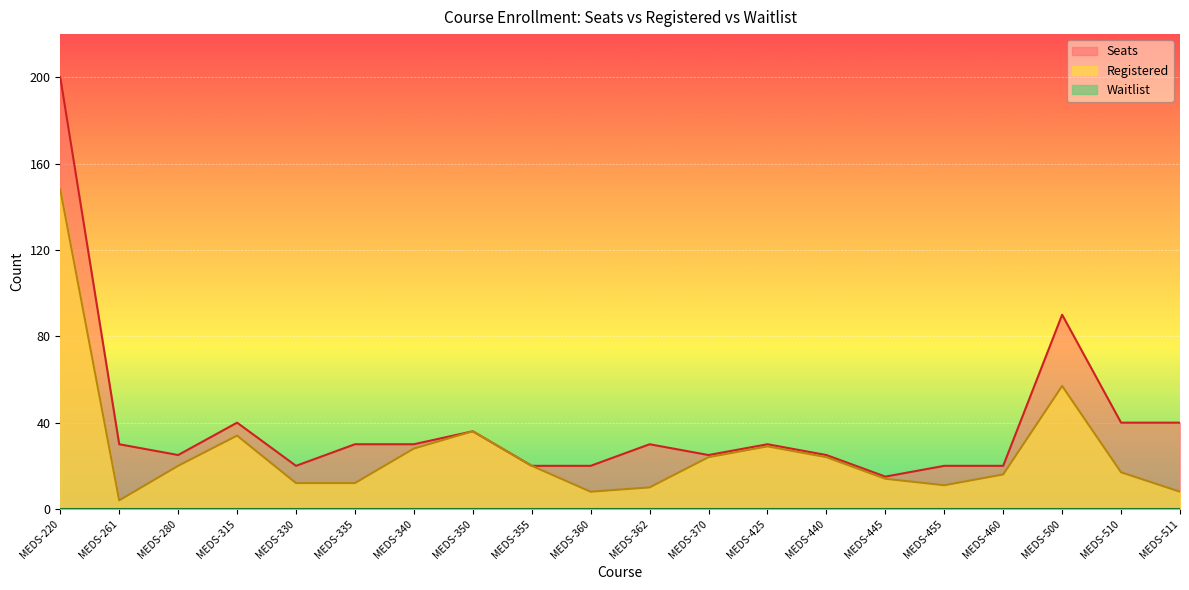

The Registered series shows 39 at MEDS-440. True or false?

False